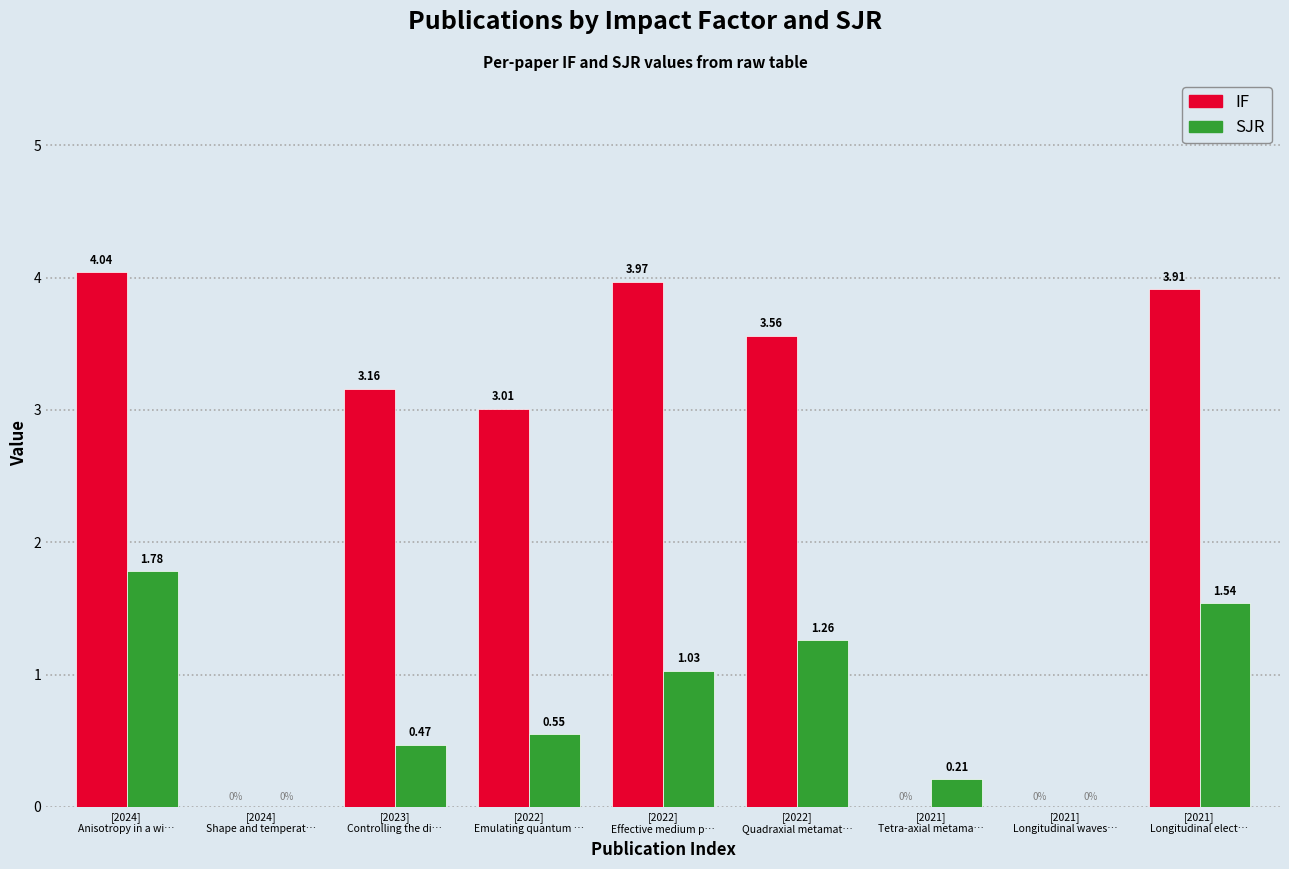

What is the sum of all SJR values?

6.8